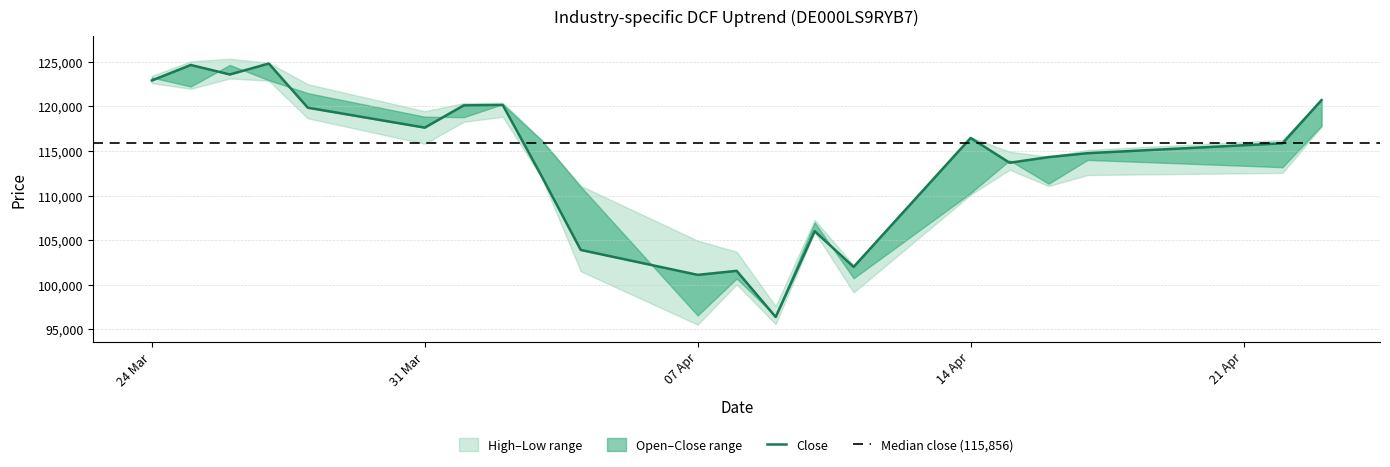

What is the approximate value of High at 22.04.2025, to the nearest 50?

116250